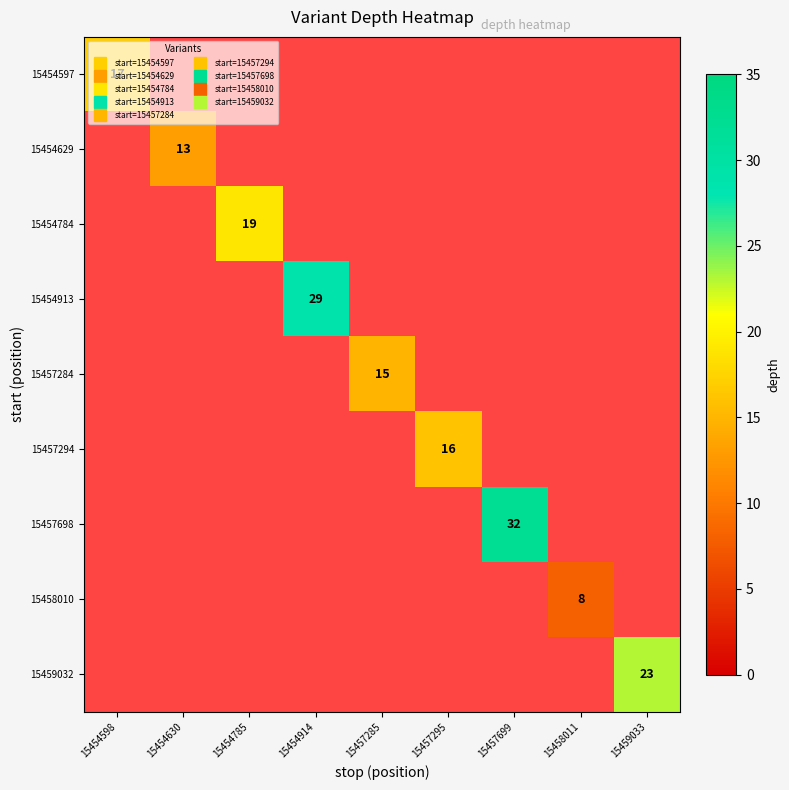

At which label is 15454597 closest to 17?

15454598